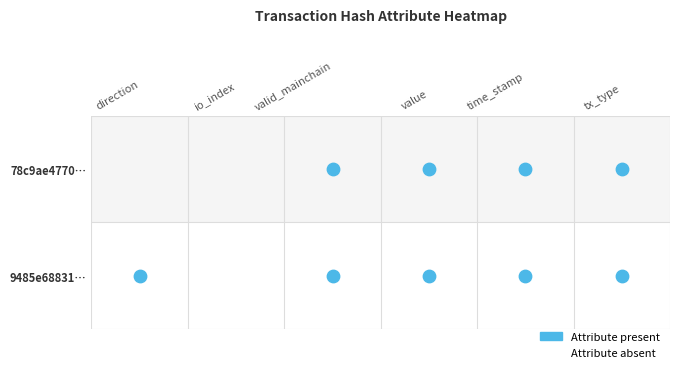

Is it true that 78c9ae4770cf69616ac489d4fdb3d88e82632a7 equals 0 at -1?

False